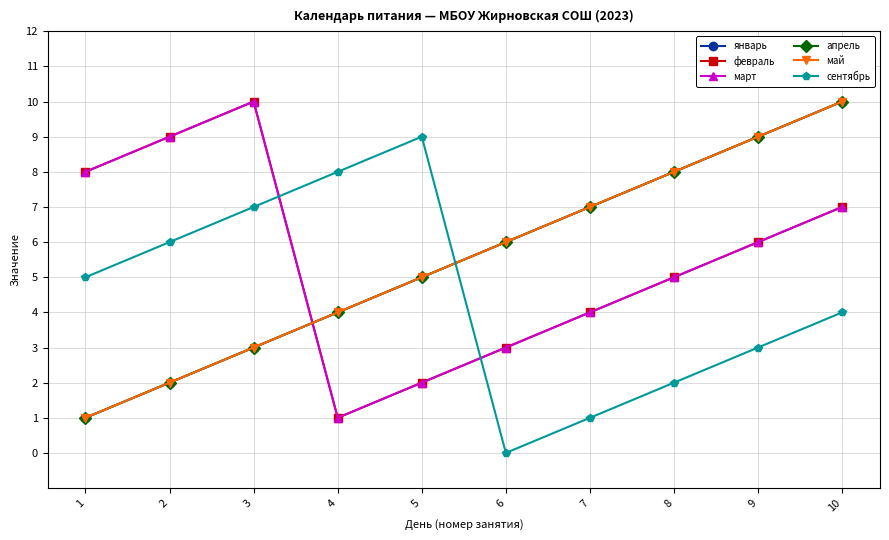

Does the chart have visible grid lines?

Yes